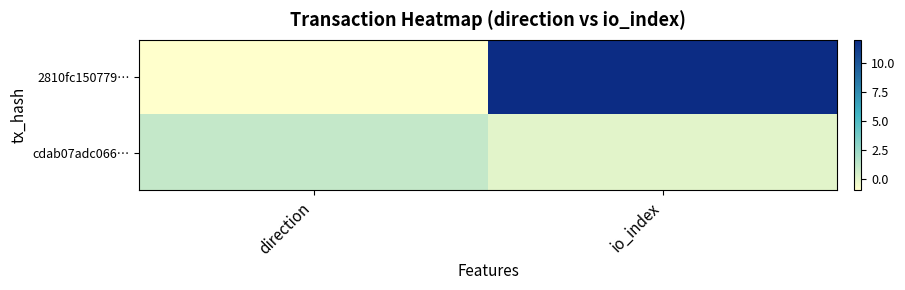

At how many categories does at least one series exceed 1?

1